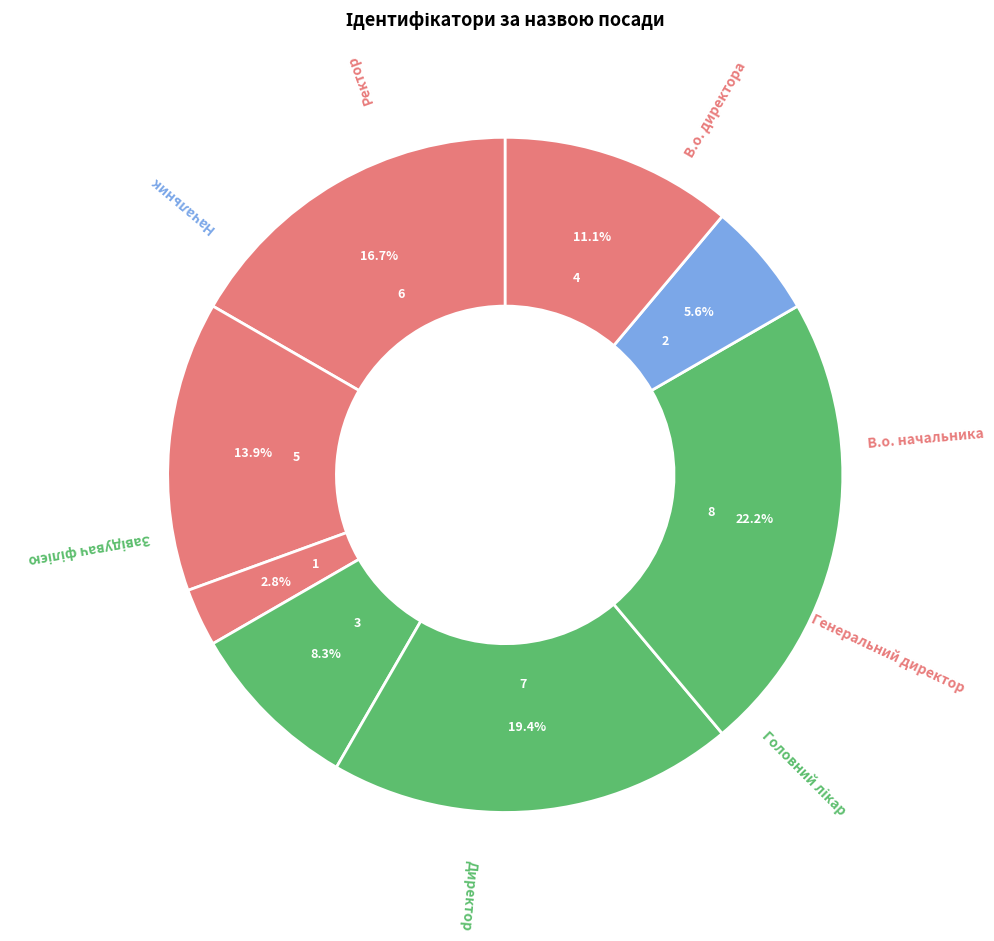

Count the number of slices in the pie.

8